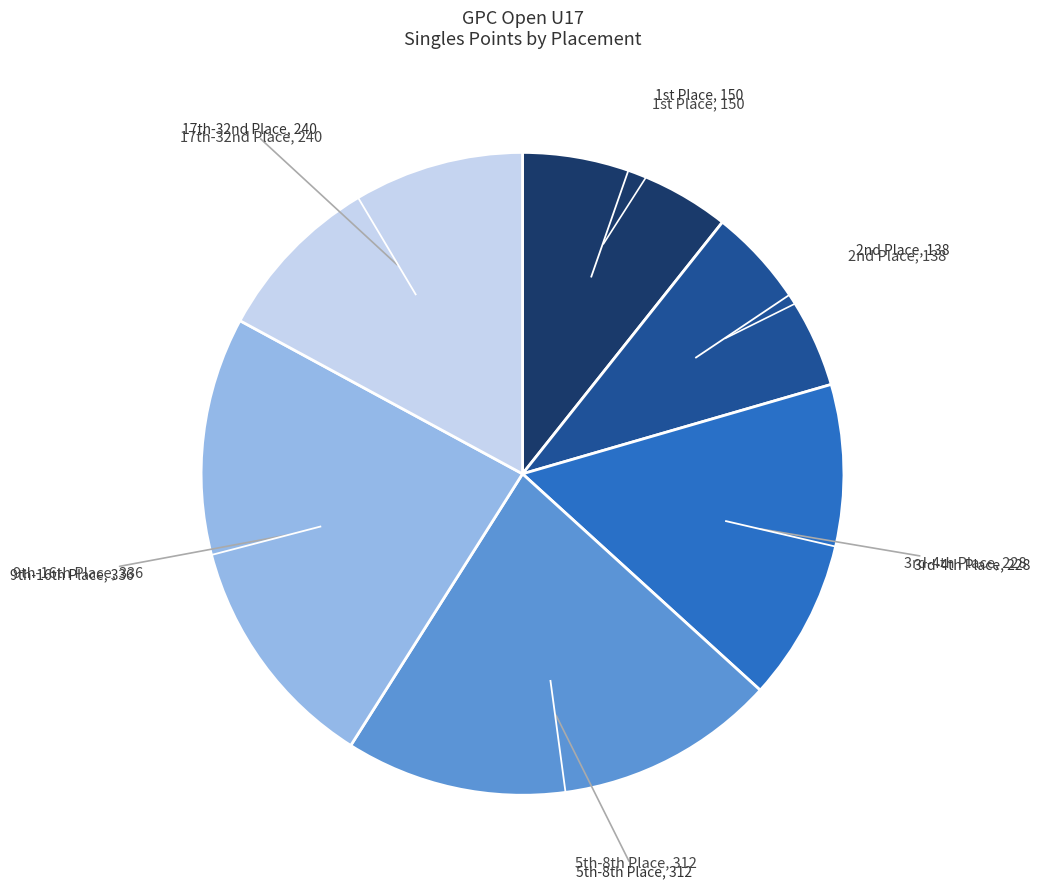

Is there a majority slice in this chart?

No